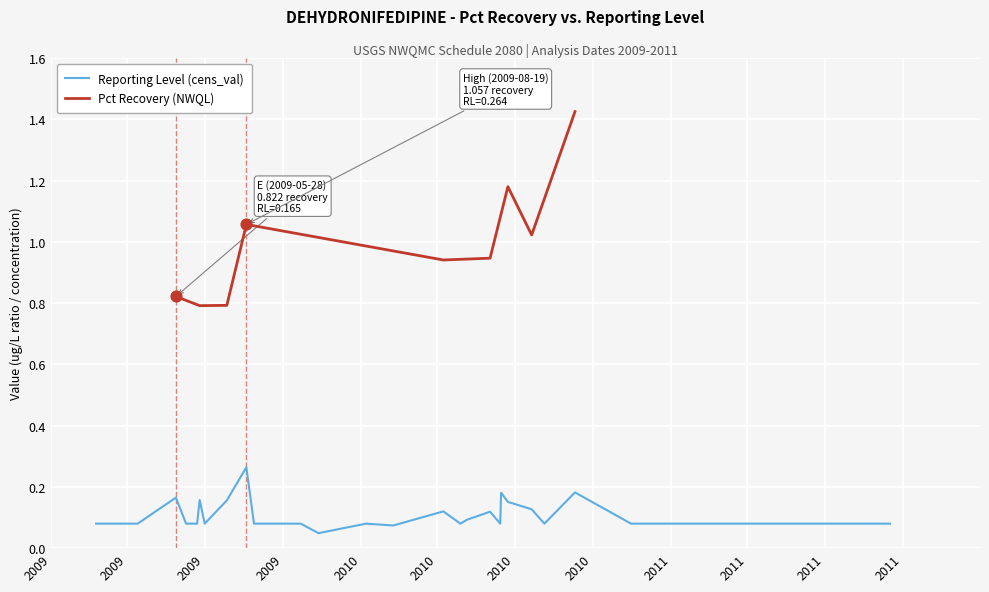

Between 2009 and 2009, which is larger?

2009